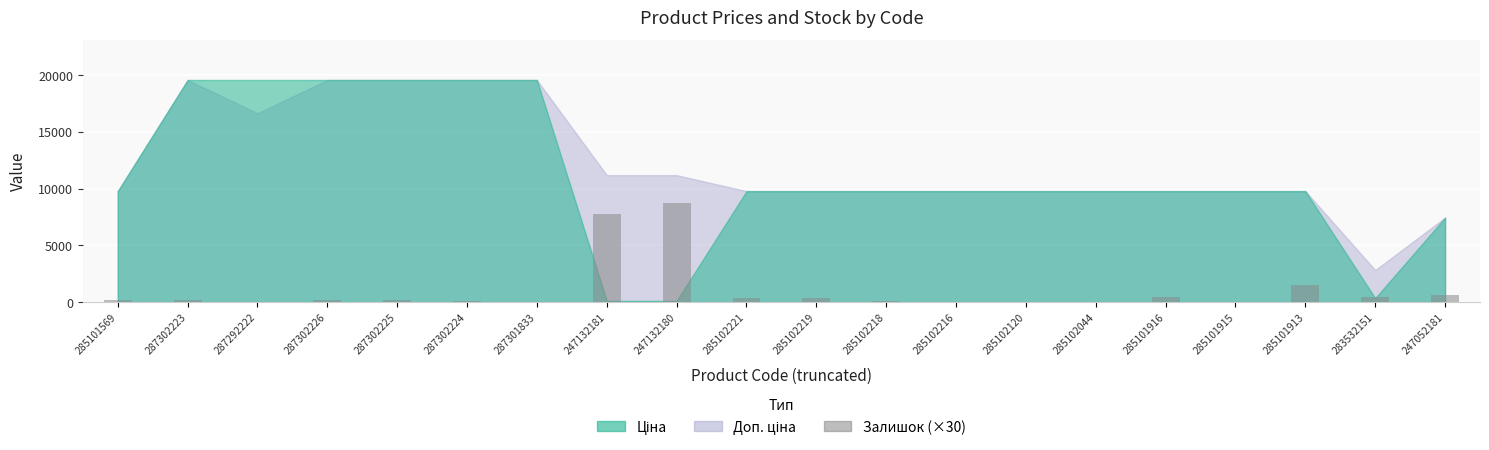

What is the difference between the values at 287302226 and 285101916?

270